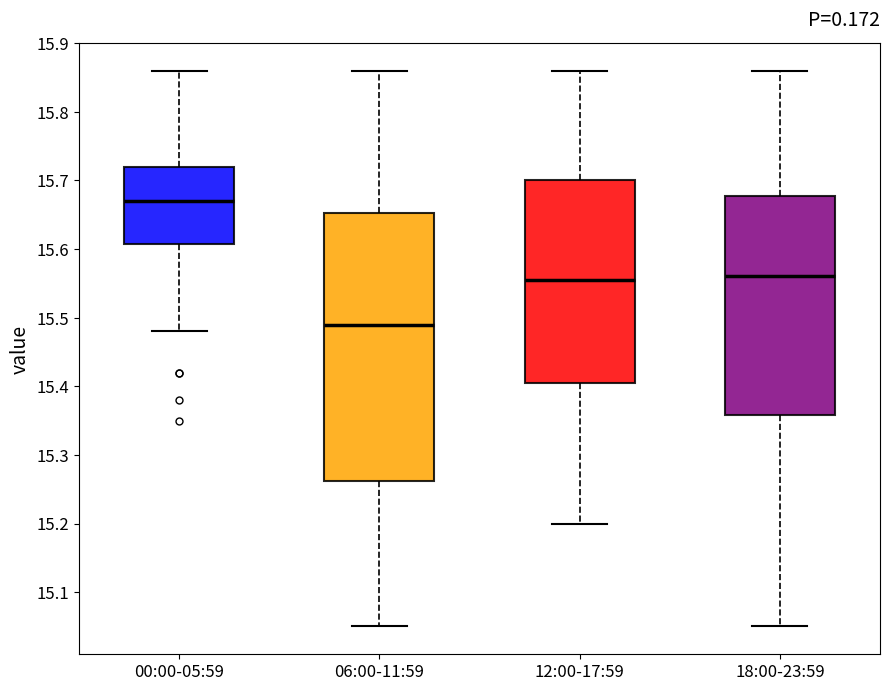

Where does the upper whisker of the box for 12:00-17:59 end on the y-axis? The values are not printed on the chart, so give them approximately, as read against the axis.

15.86